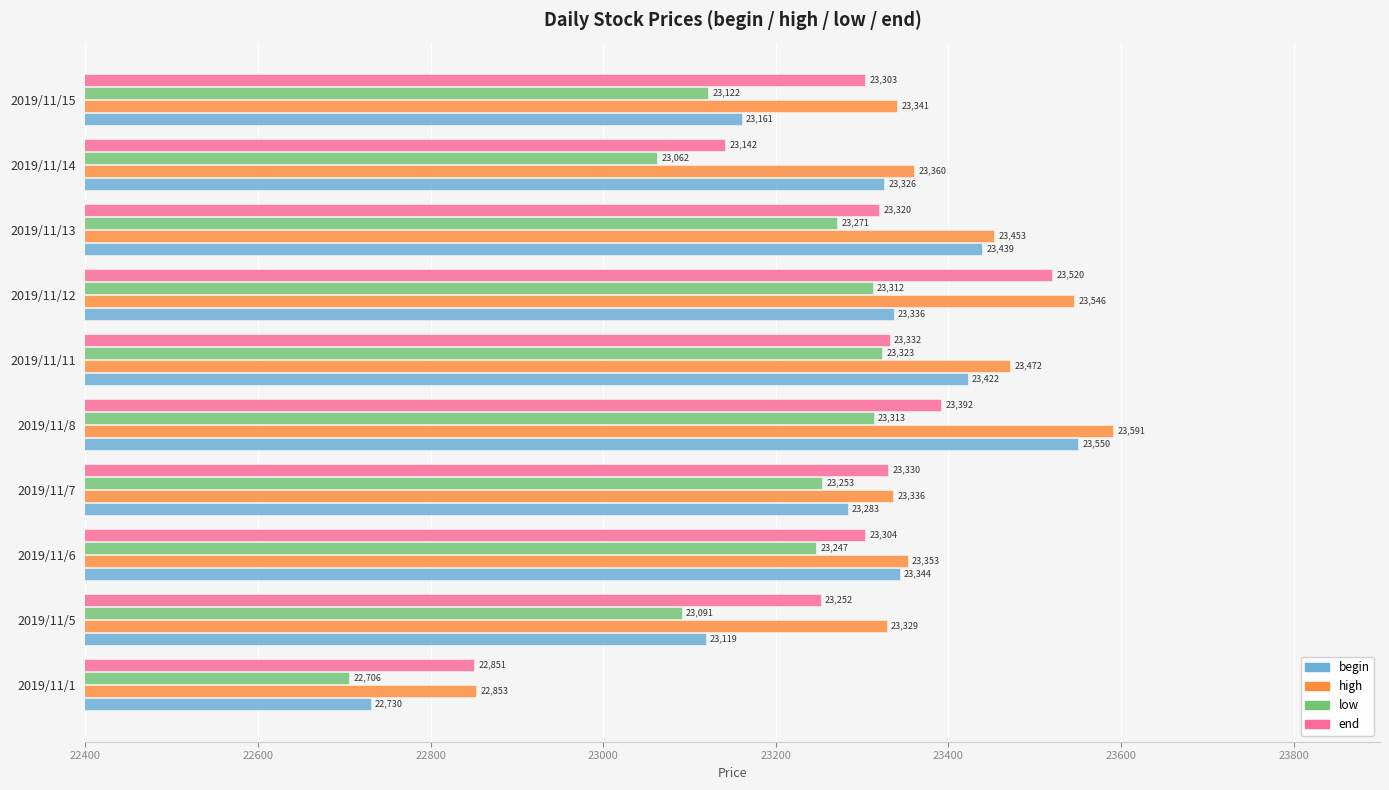

Which series has the largest total across all categories?

high